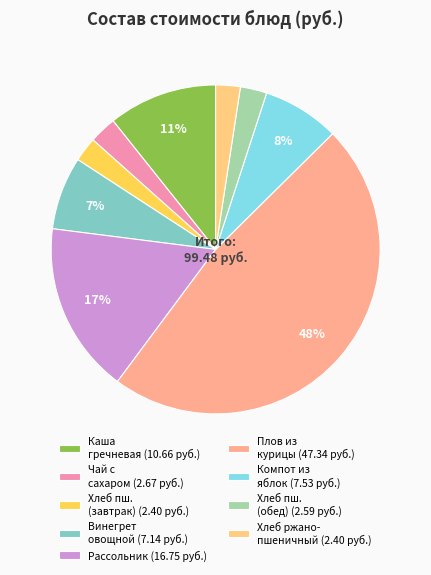

How many slices are in this pie chart?

9